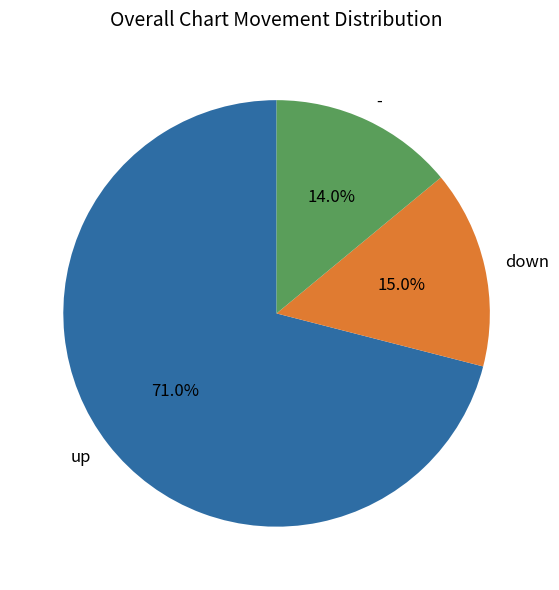

Which category has the smallest portion of the pie?

-